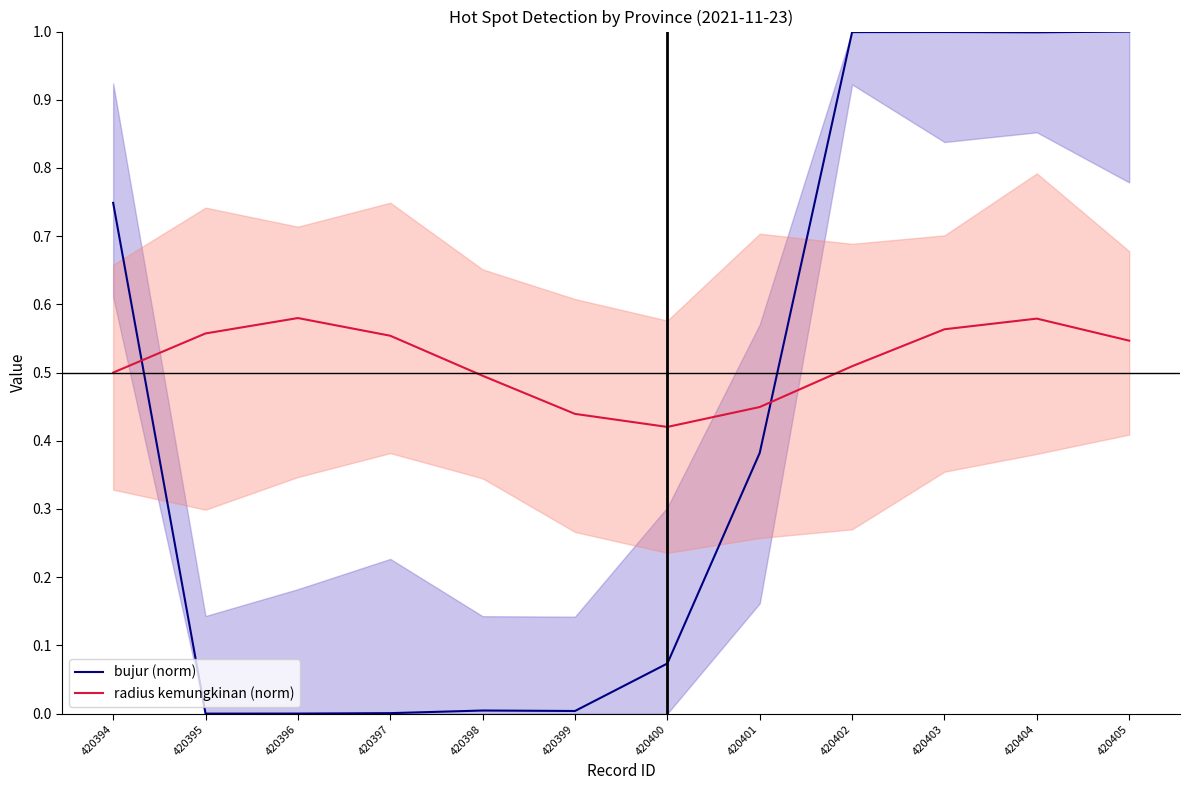

What is the difference between the maximum and second lowest values in the bujur (norm) series?

1.0